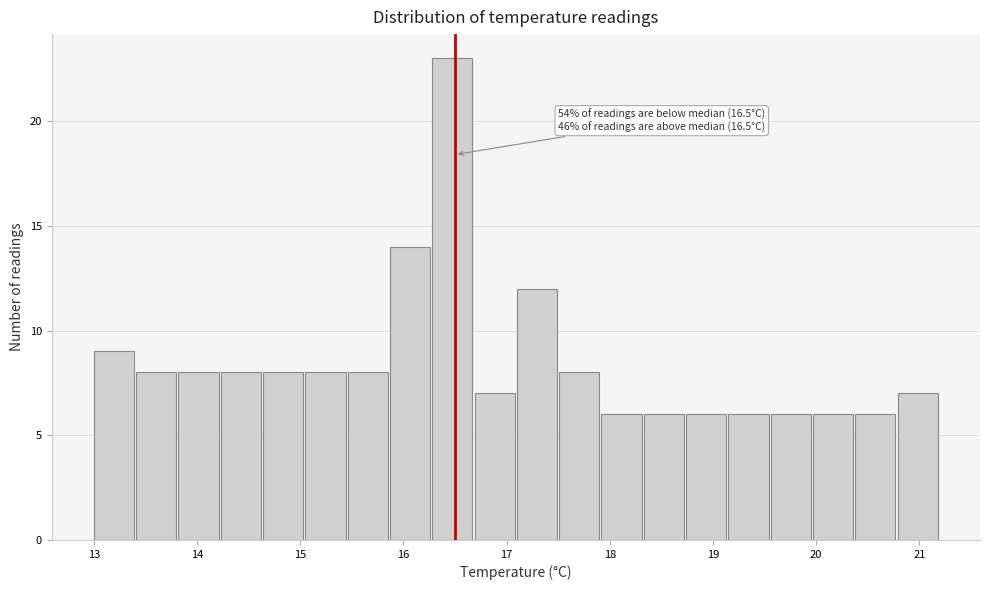

Over which range of the x-axis is the bar tallest?

16.28 to 16.69